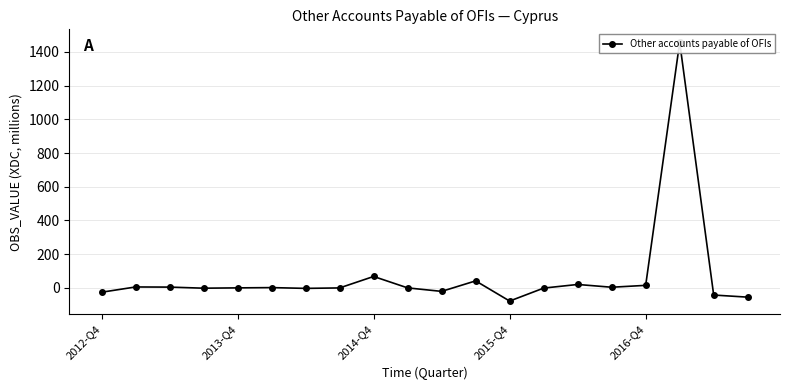

What is the maximum value shown in the chart?

1457.3